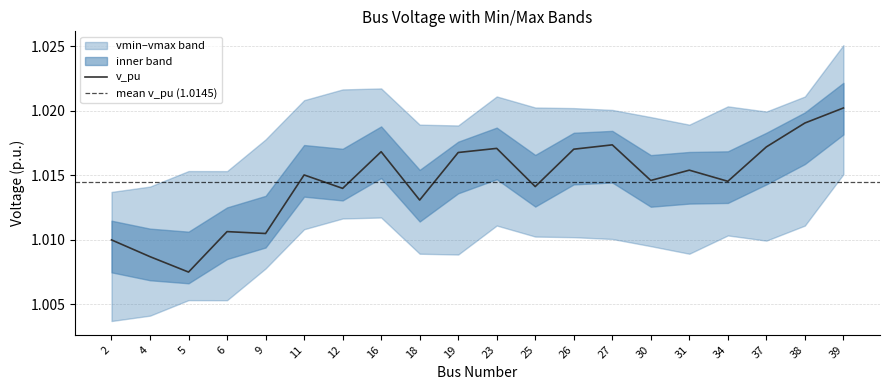

True or false: vmin and v_pu intersect in this chart.

False